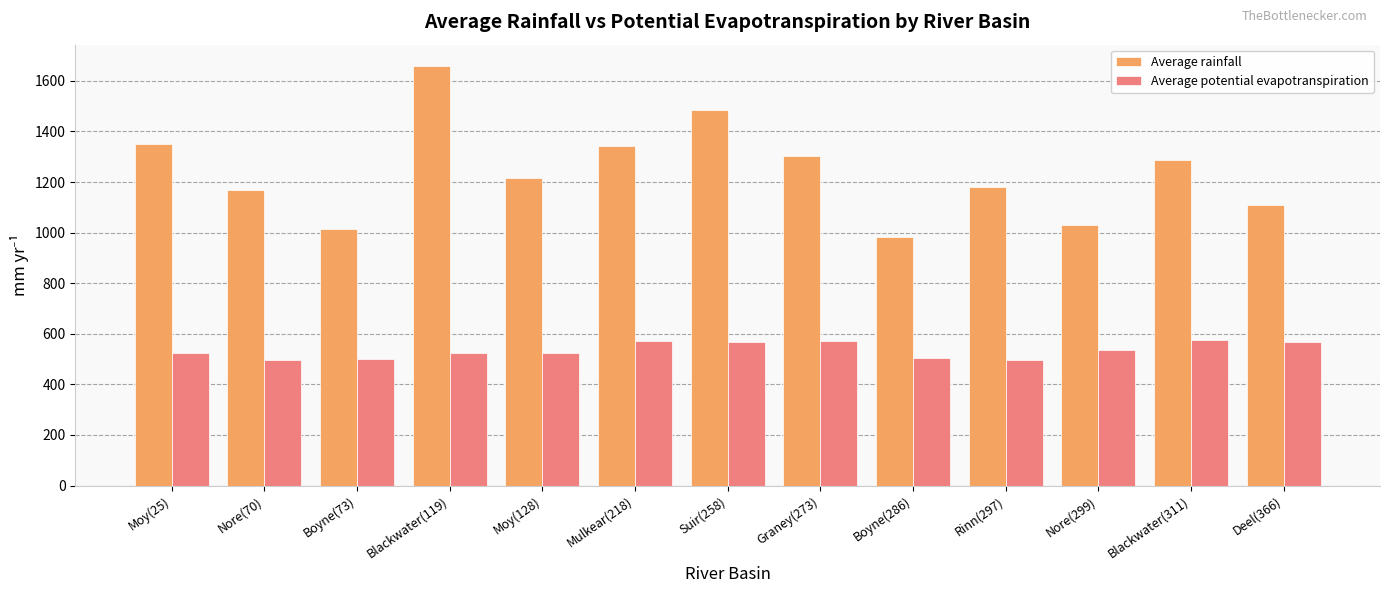

Between Moy(25) and Boyne(286), which series saw the biggest shift?

Average rainfall